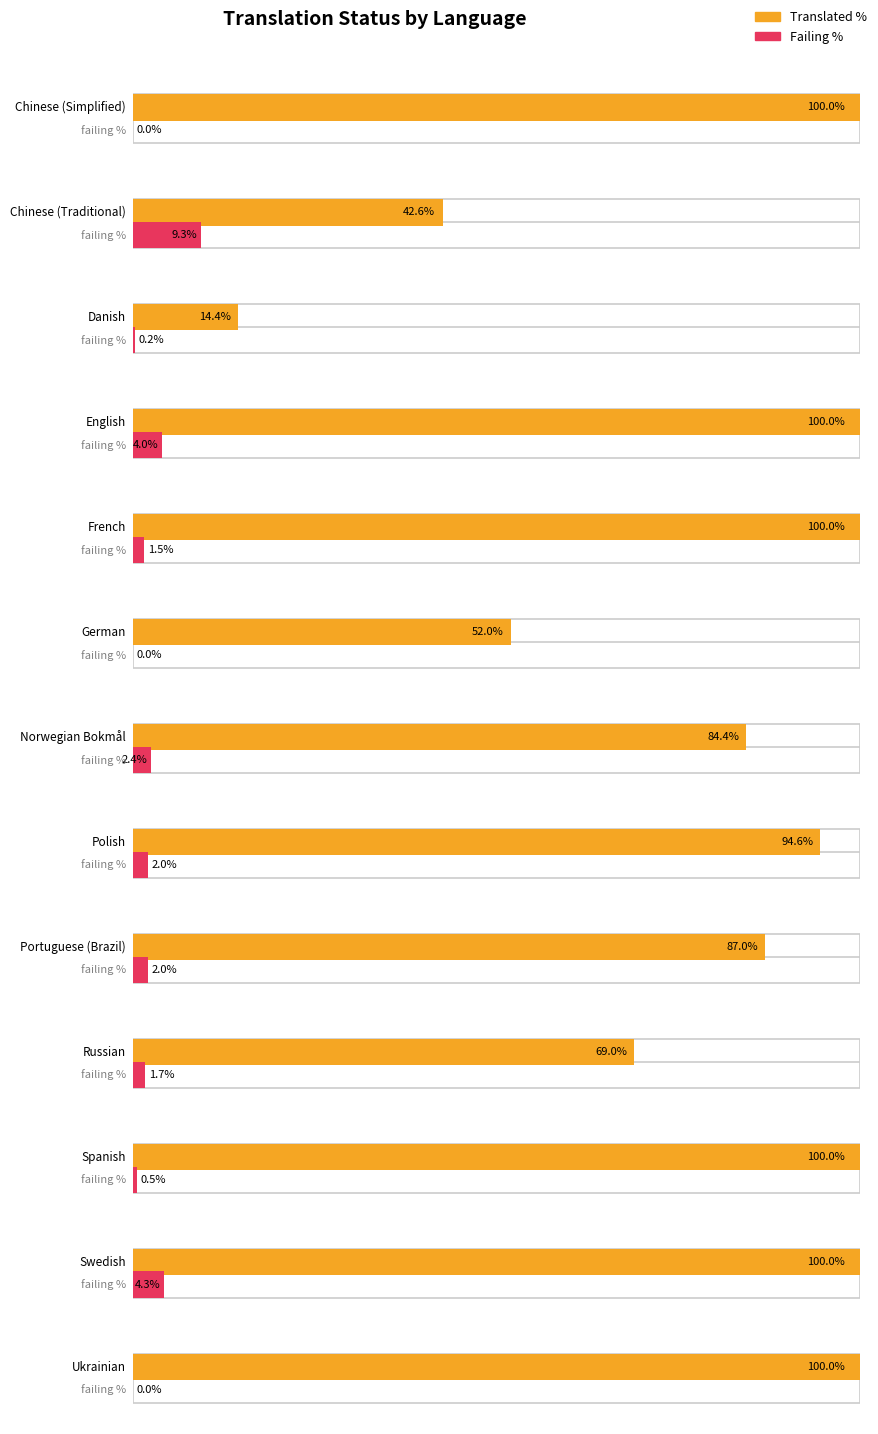

Where does the translated_percent series first go above 94?

Chinese (Simplified)